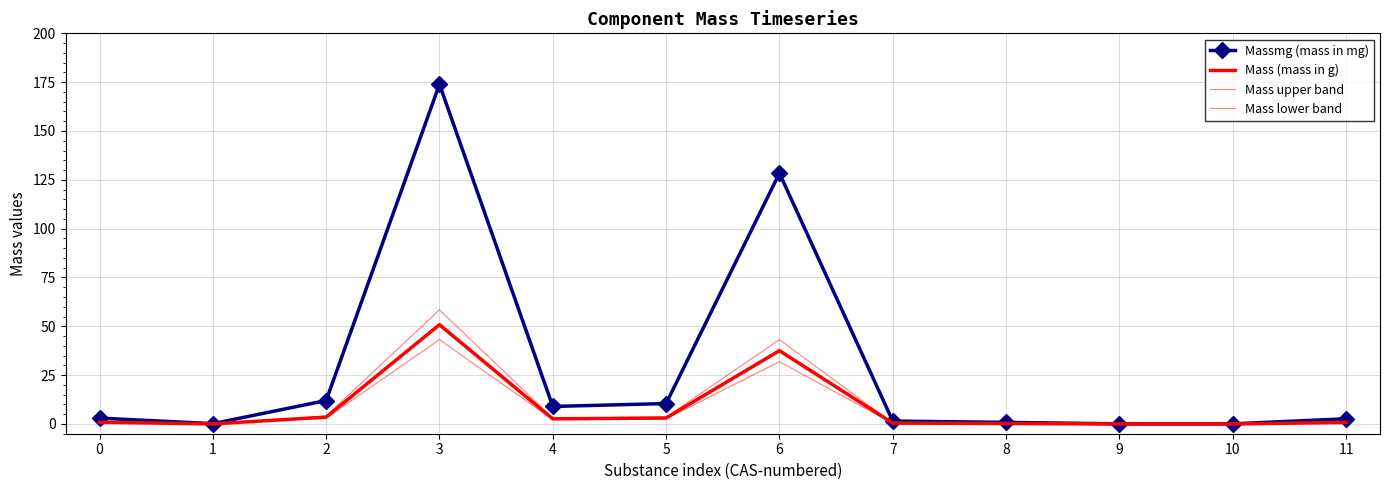

At which category is the sum across all series the highest?

3